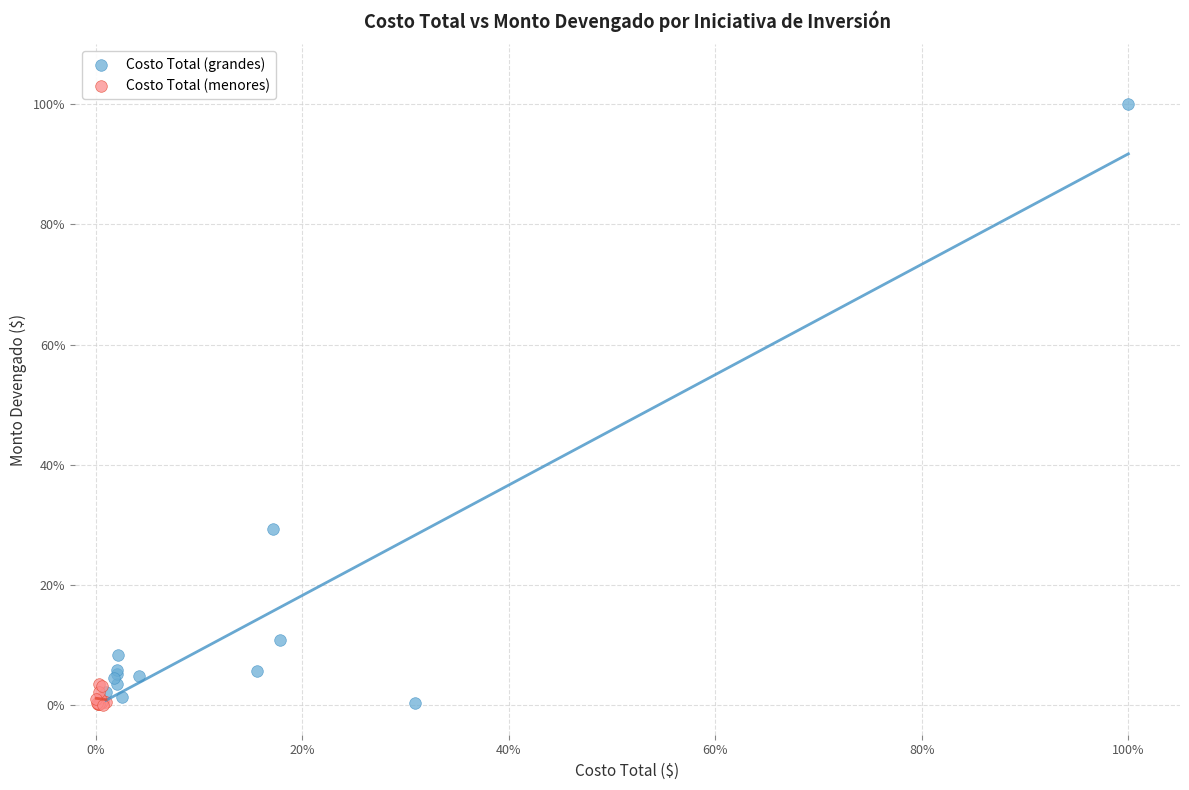

Which series reaches the maximum Y coordinate?

Costo Total (grandes)